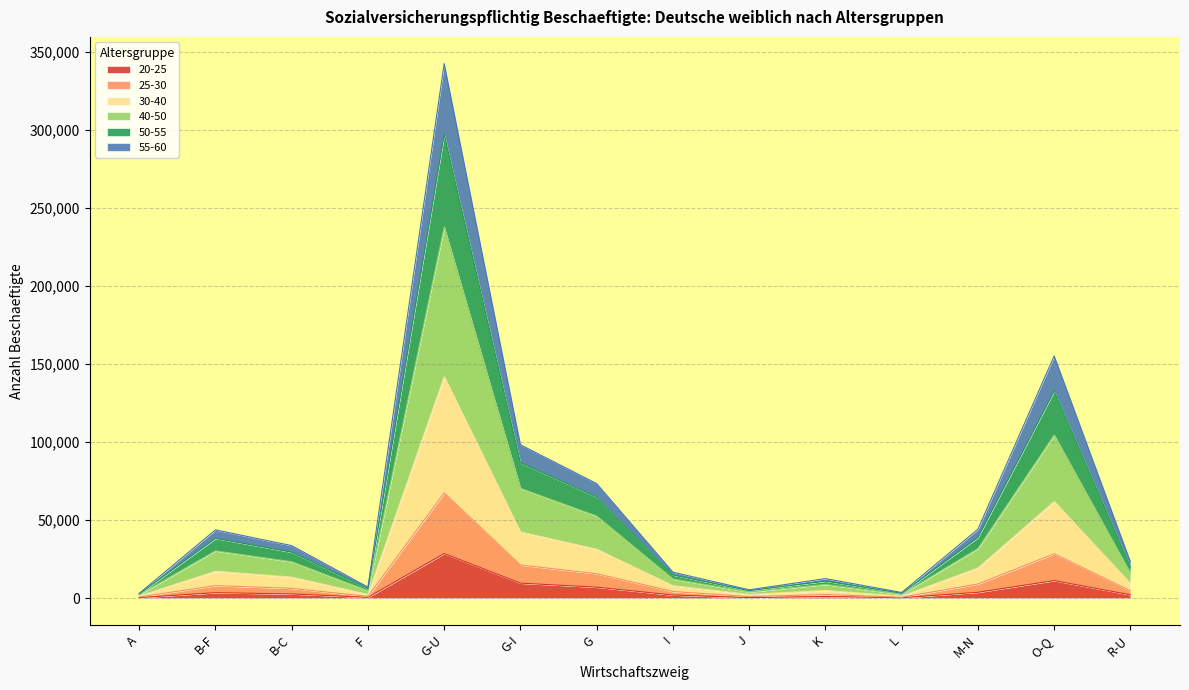

At which label does 20-25 reach its peak?

G-U